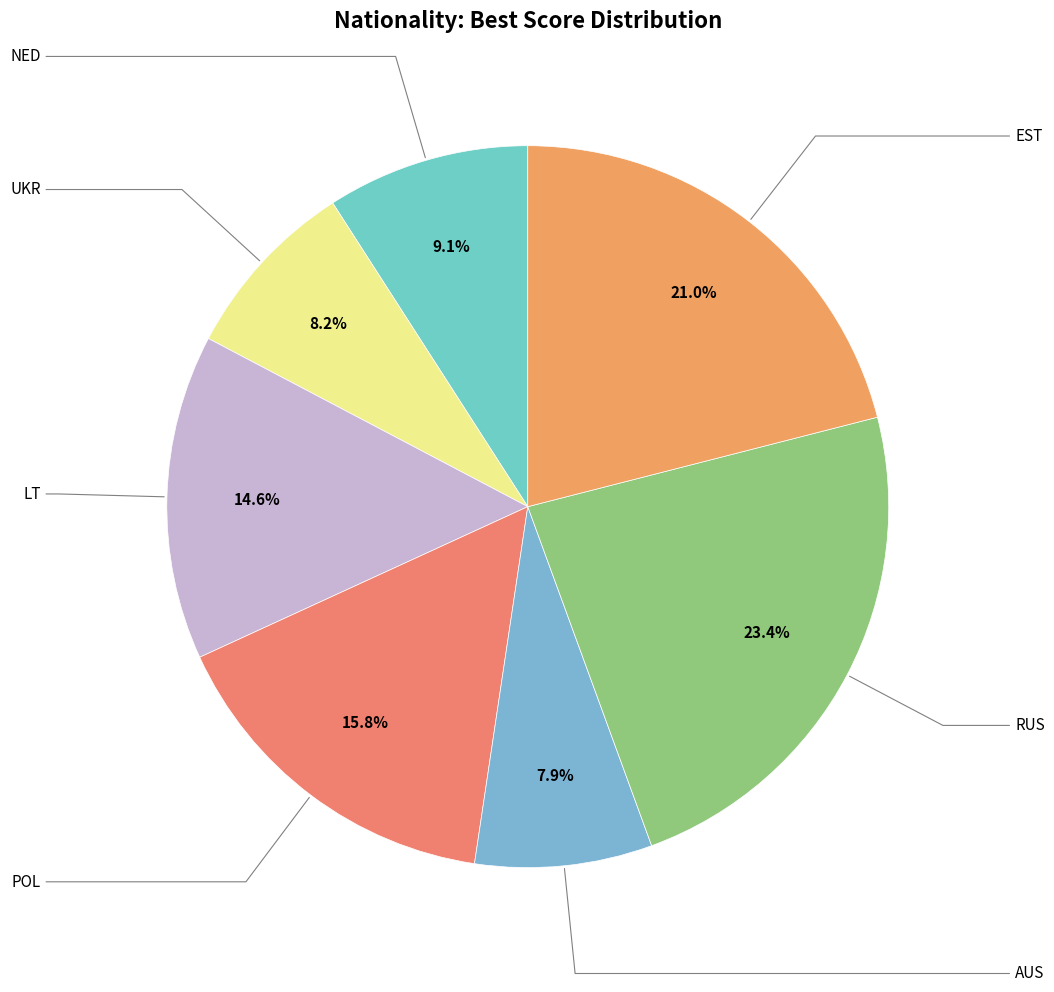

Rank the categories by value from lowest to highest.

AUS, UKR, NED, LT, POL, EST, RUS